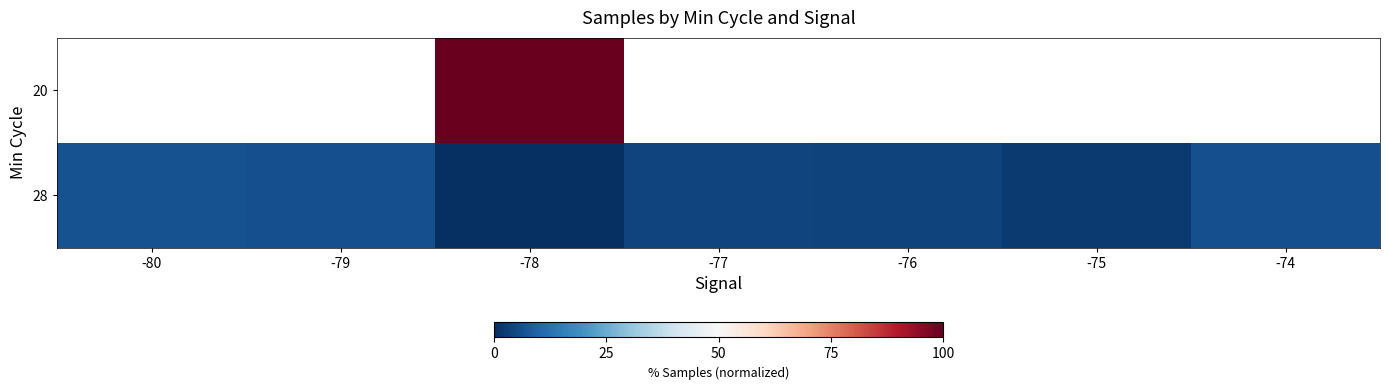

List the series in order of their overall mean, highest first.

20, 28